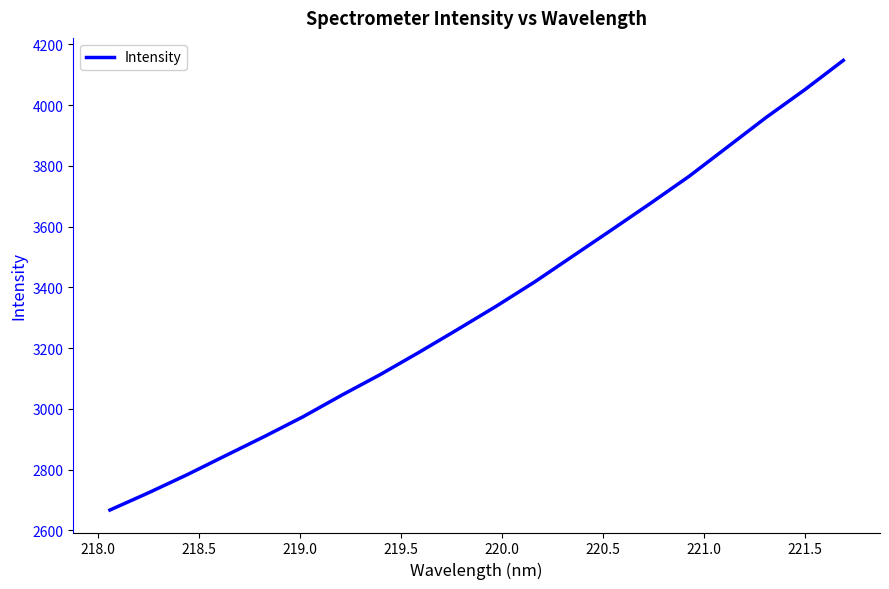

What is the average value?

3340.8